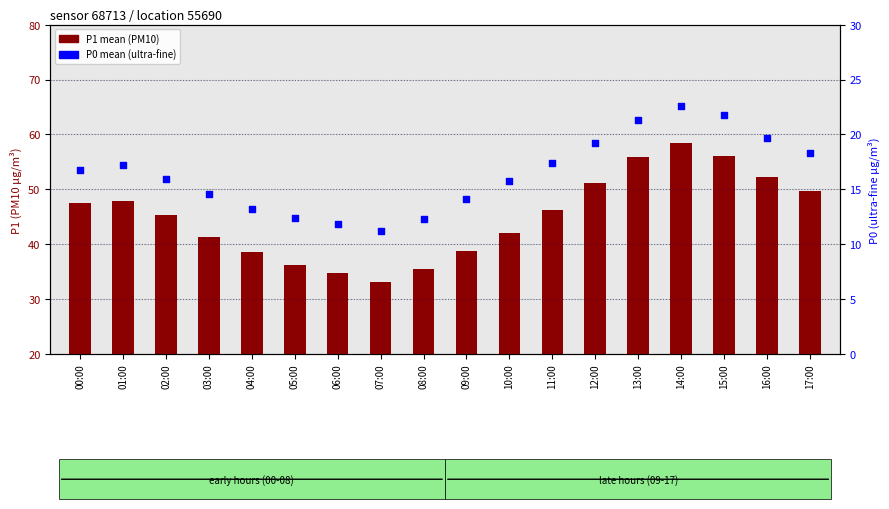

At how many categories does at least one series exceed 41?

12